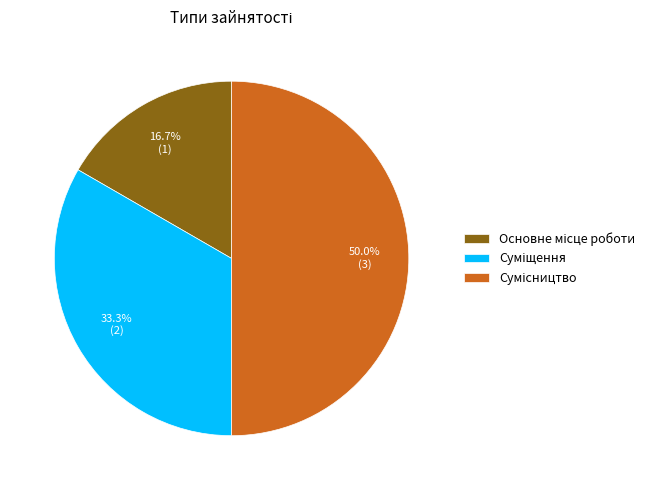

How many slices are in this pie chart?

3